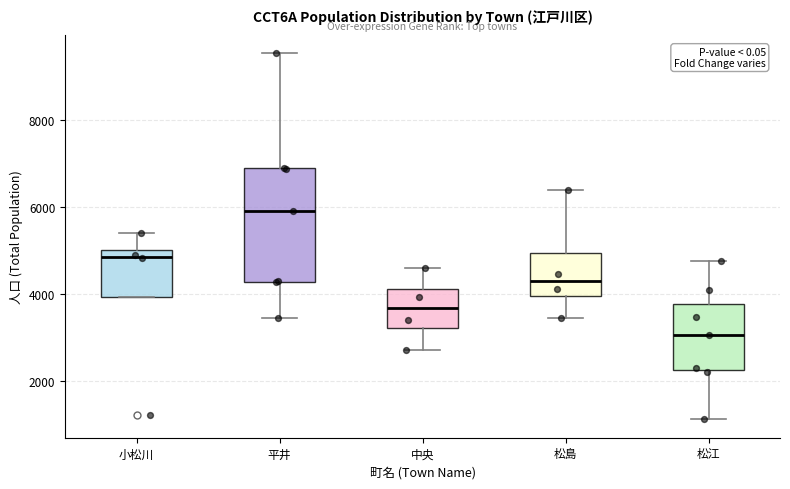

Reading left to right, transcribe this box plot: for each box, give where its median line is, the range the box spans, and where its two whiskers end, as read against the y-axis. The values are not printed on the chart, so give them approximately, as read against the axis.

小松川: median 4800, box 4000 to 5000, whiskers 4000 to 5400
平井: median 6000, box 4200 to 6800, whiskers 3400 to 9600
中央: median 3600, box 3200 to 4200, whiskers 2800 to 4600
松島: median 4200, box 4000 to 5000, whiskers 3400 to 6400
松江: median 3000, box 2200 to 3800, whiskers 1200 to 4800